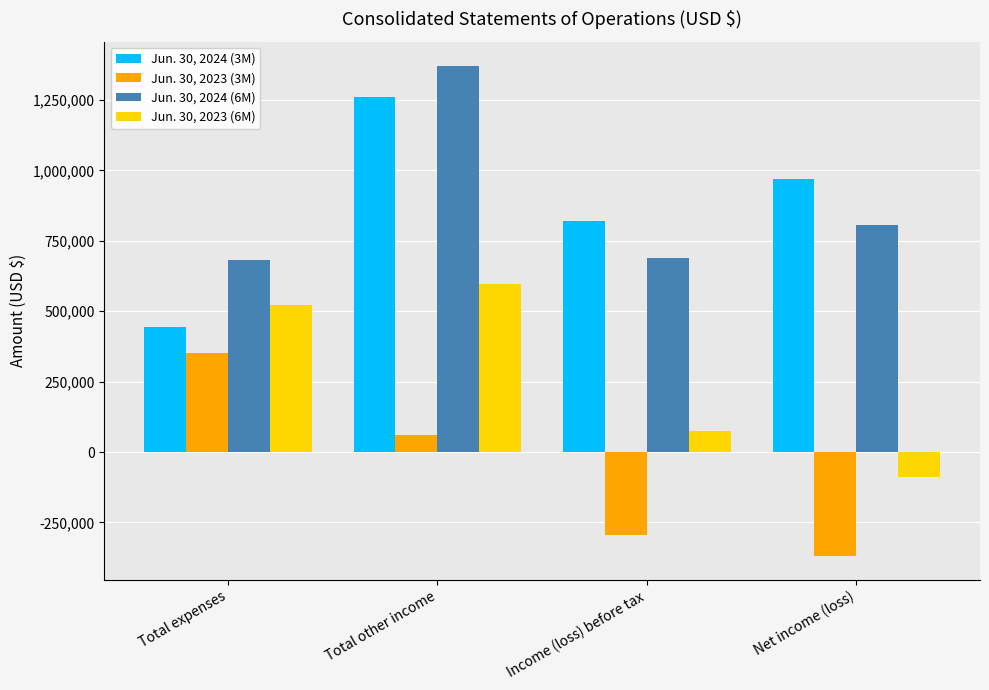

How many data points in Jun. 30, 2023 (3M) are less than 59323?

2